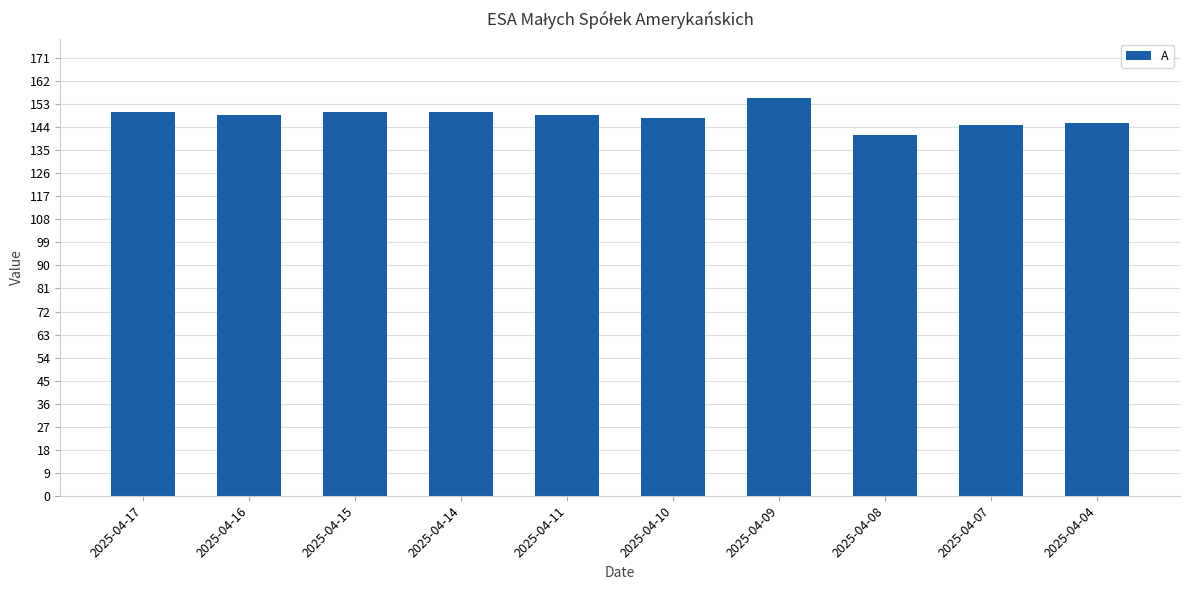

What is the change in value from 2025-04-15 to 2025-04-04?

-4.3